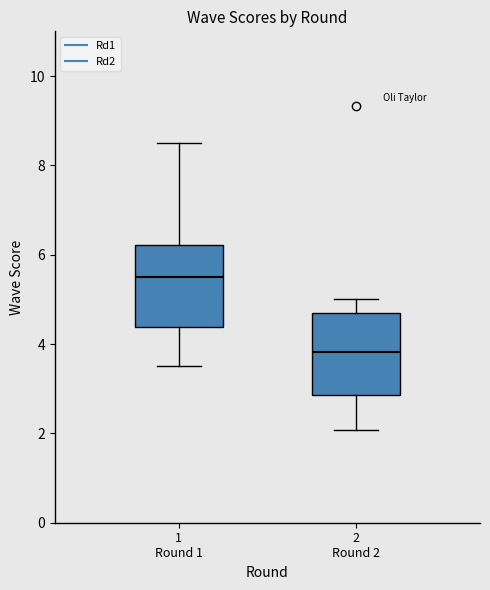

Which box's median line is the highest?

1 Round 1